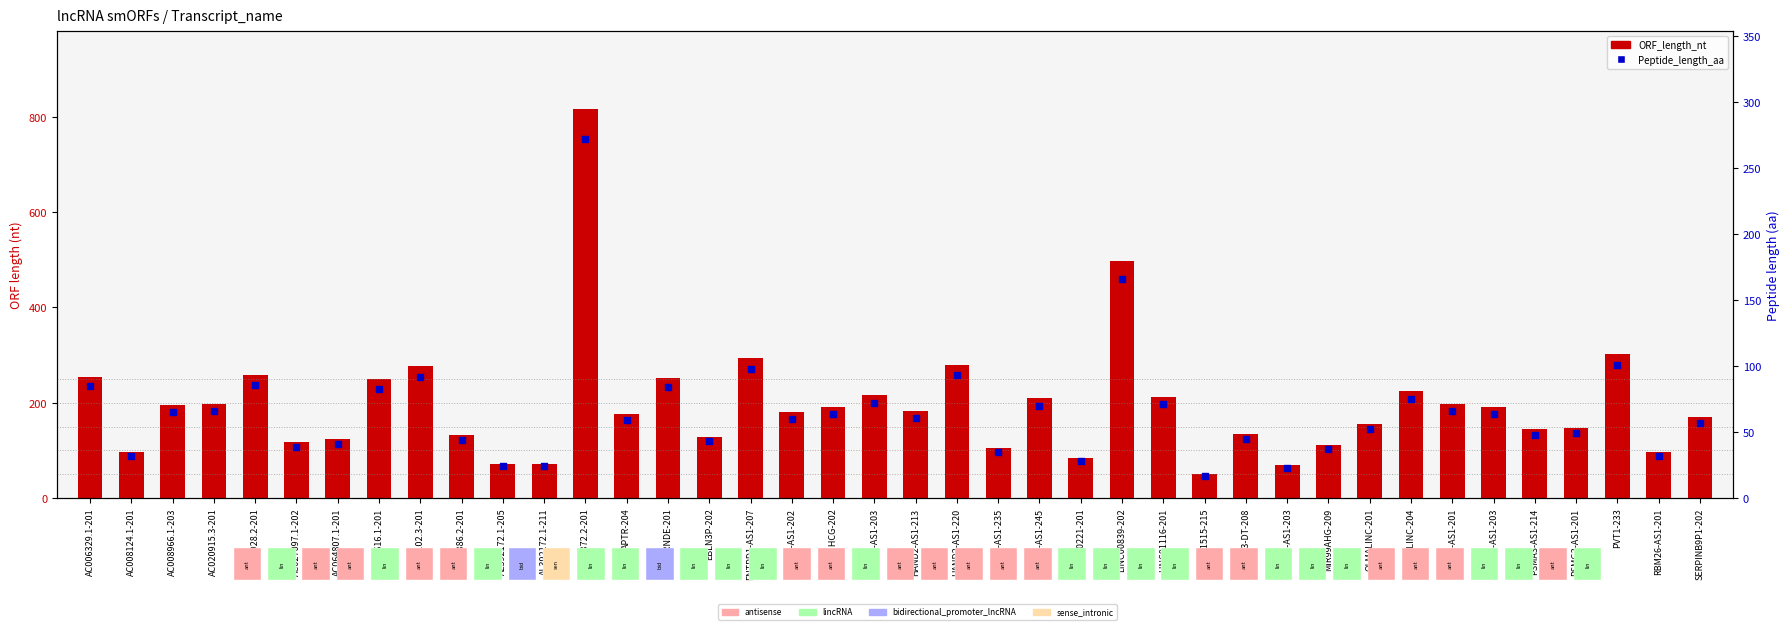

At how many categories does at least one series exceed 646?

1